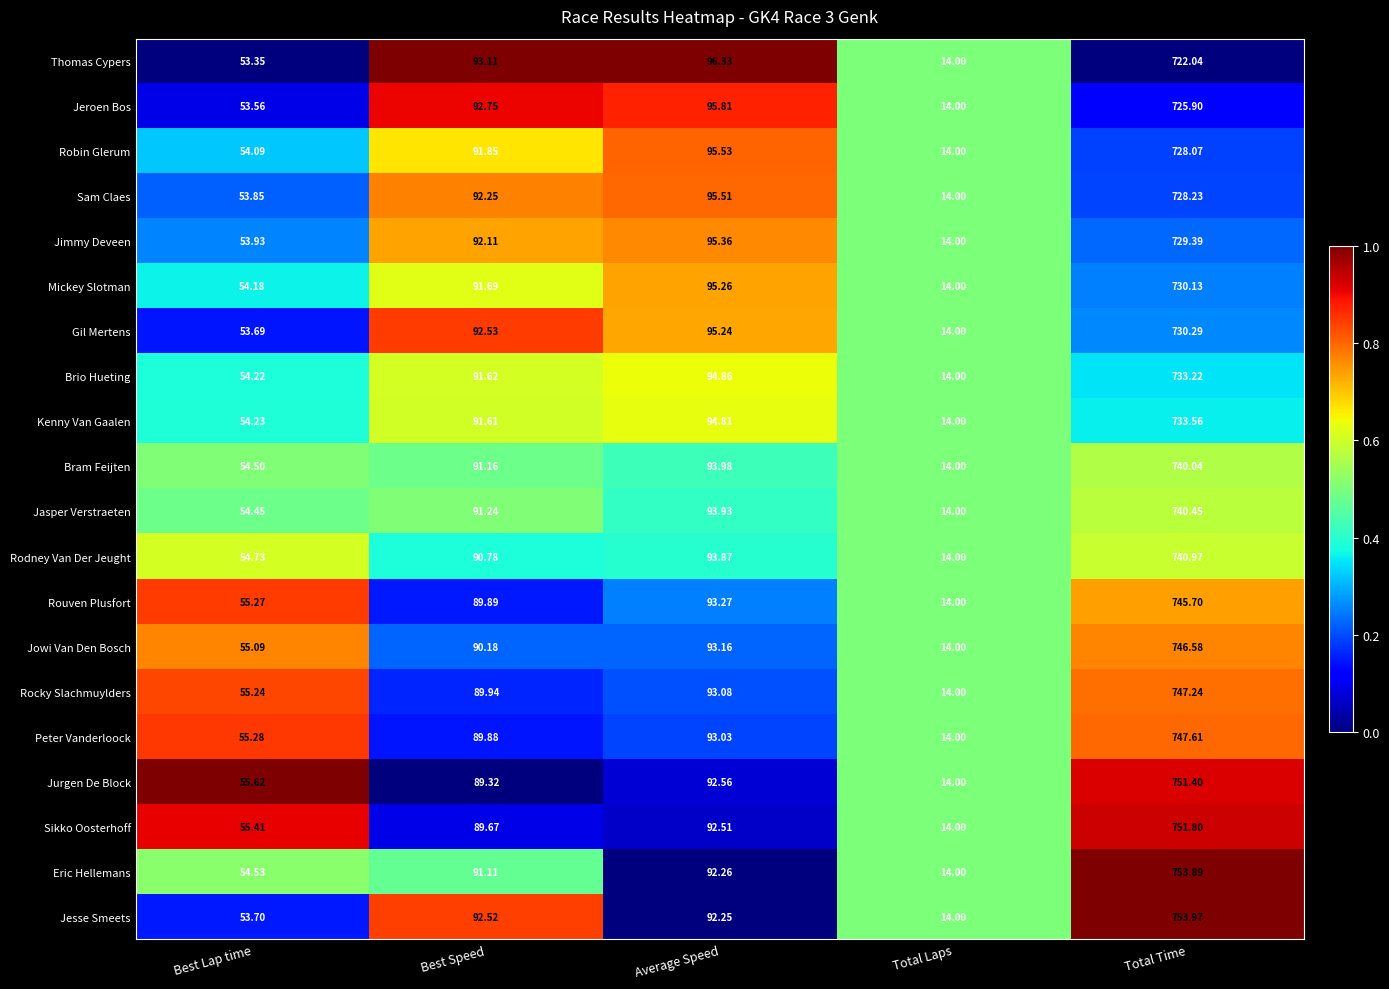

Which series has the largest range (max minus min)?

Jesse Smeets